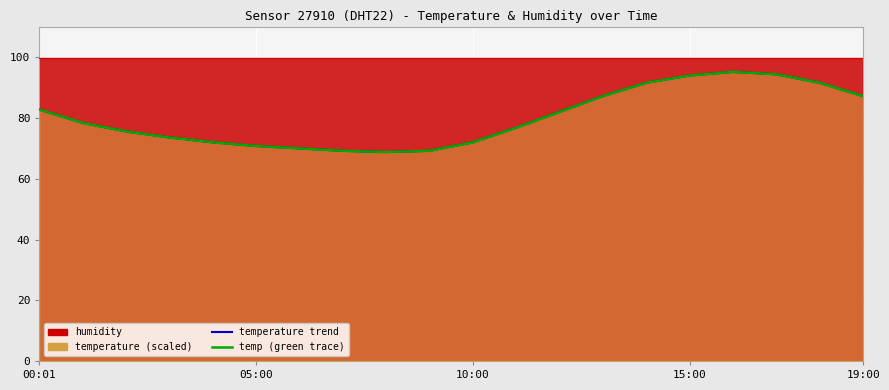

True or false: temperature trend and temp (green trace) intersect in this chart.

False